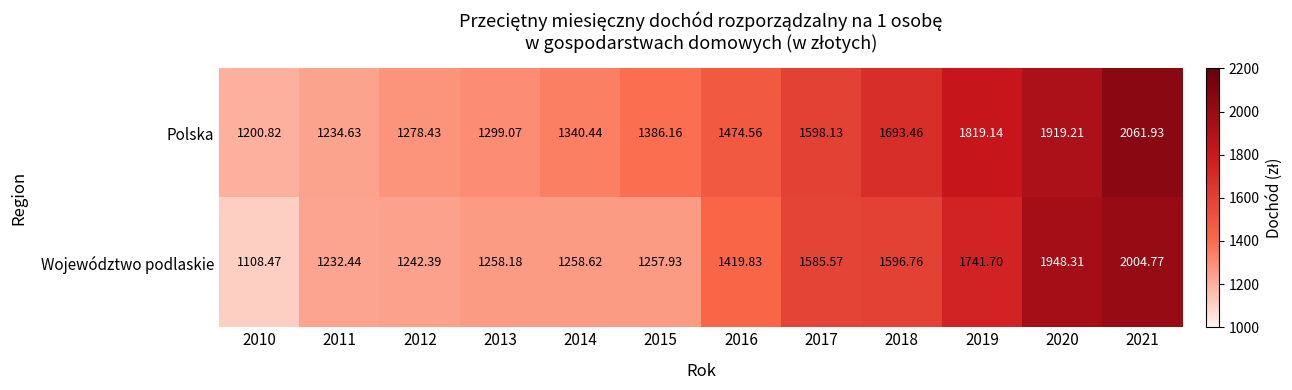

Which series has the largest total across all categories?

Polska